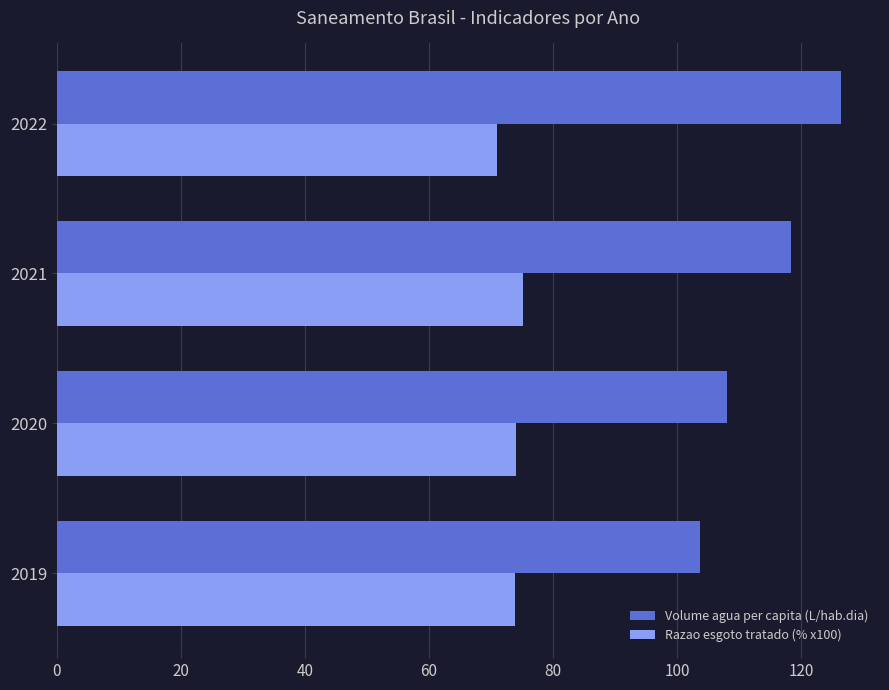

Which series has the largest range (max minus min)?

Volume agua per capita (L/hab.dia)